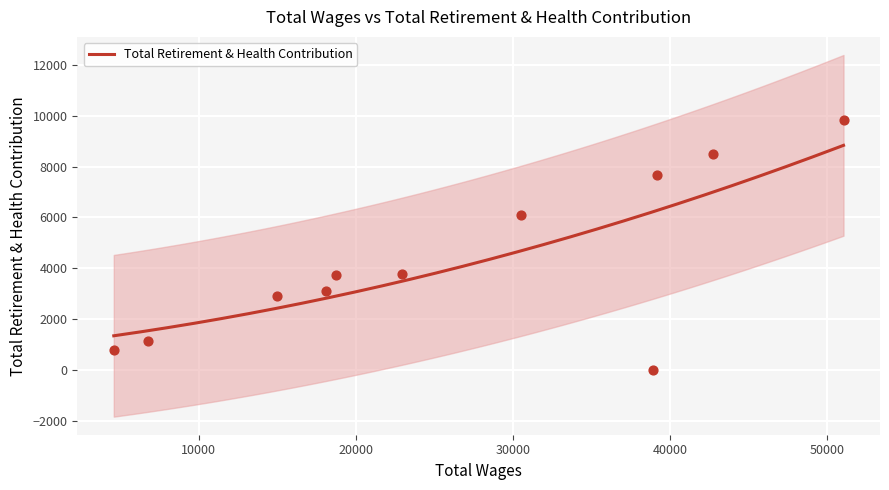

Which has a higher value, 4583 or 38913?

4583